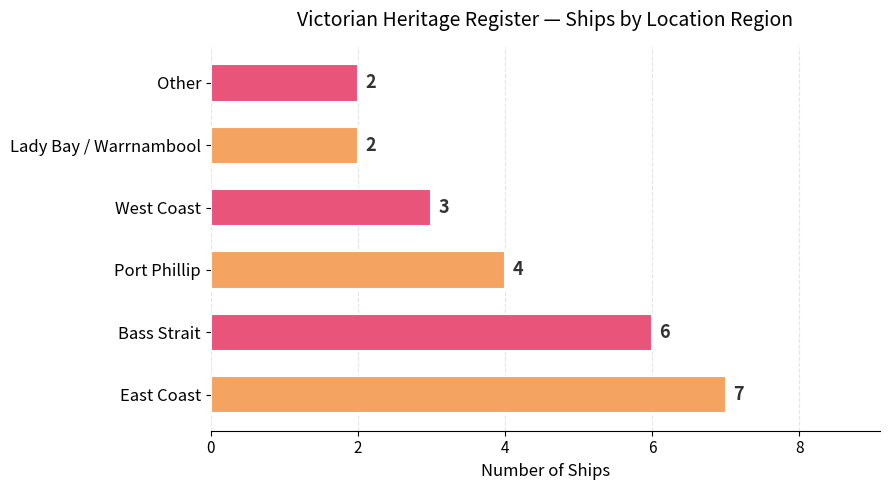

What is the sum of all values?

24